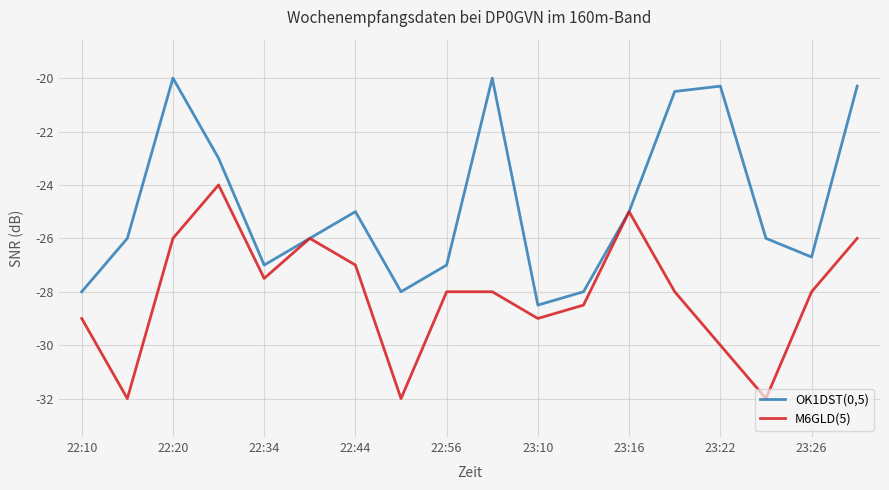

What is the lowest value of the OK1DST(0,5) series?

-28.5